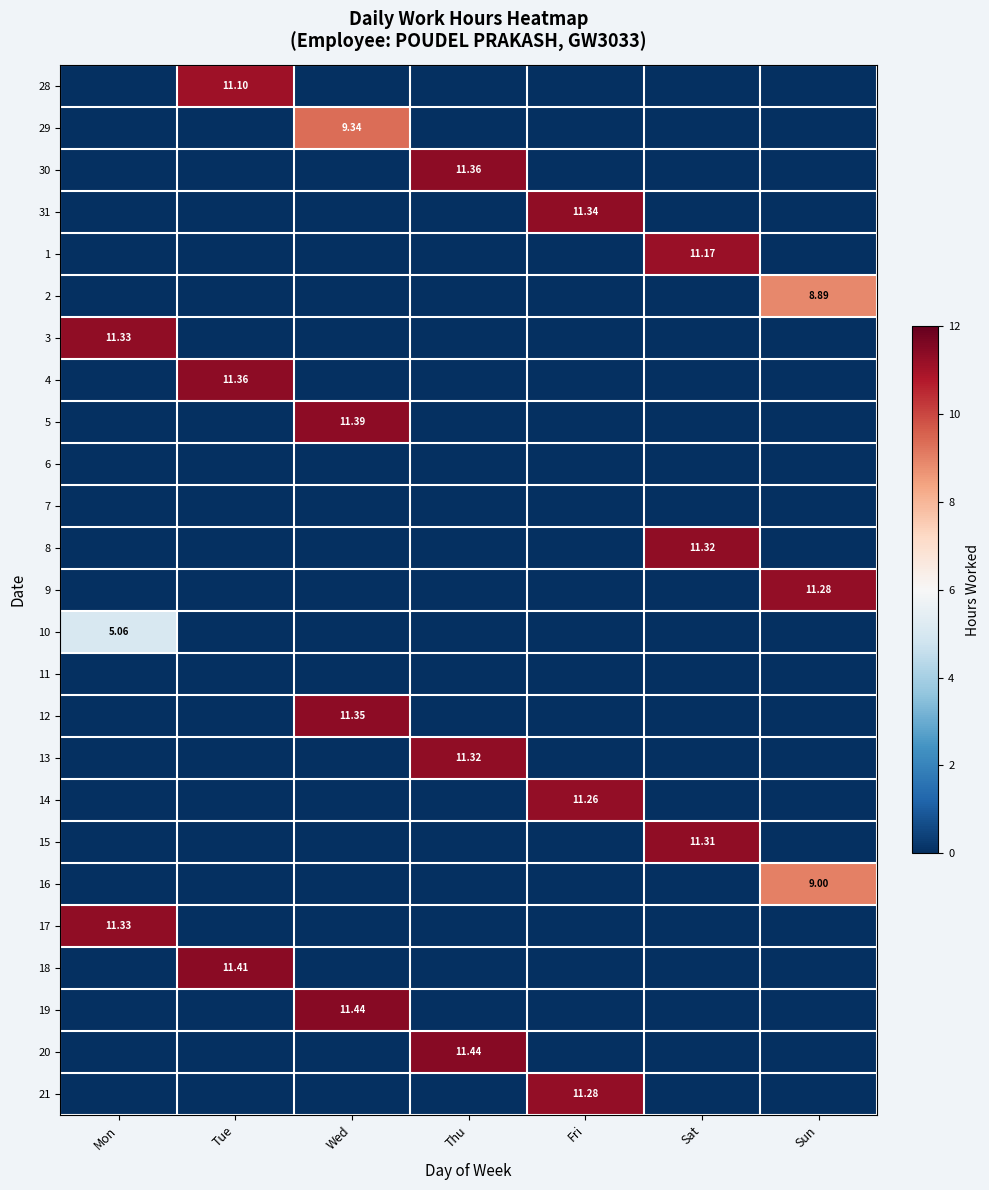

What is the approximate value of 3 at Mon?

11.3